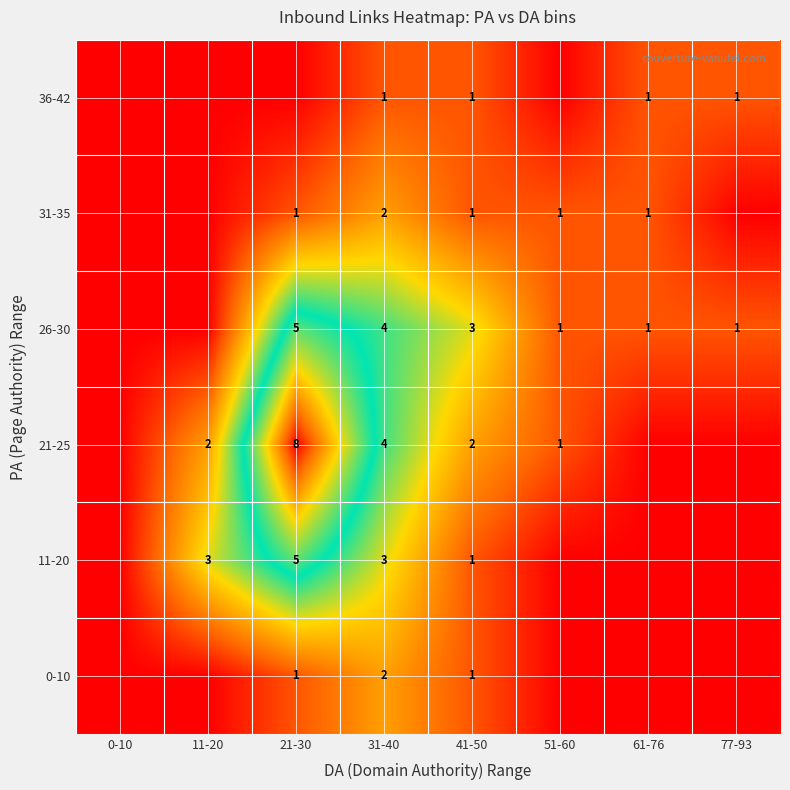

True or false: 31-35 has a value of 1 at 21-30.

True